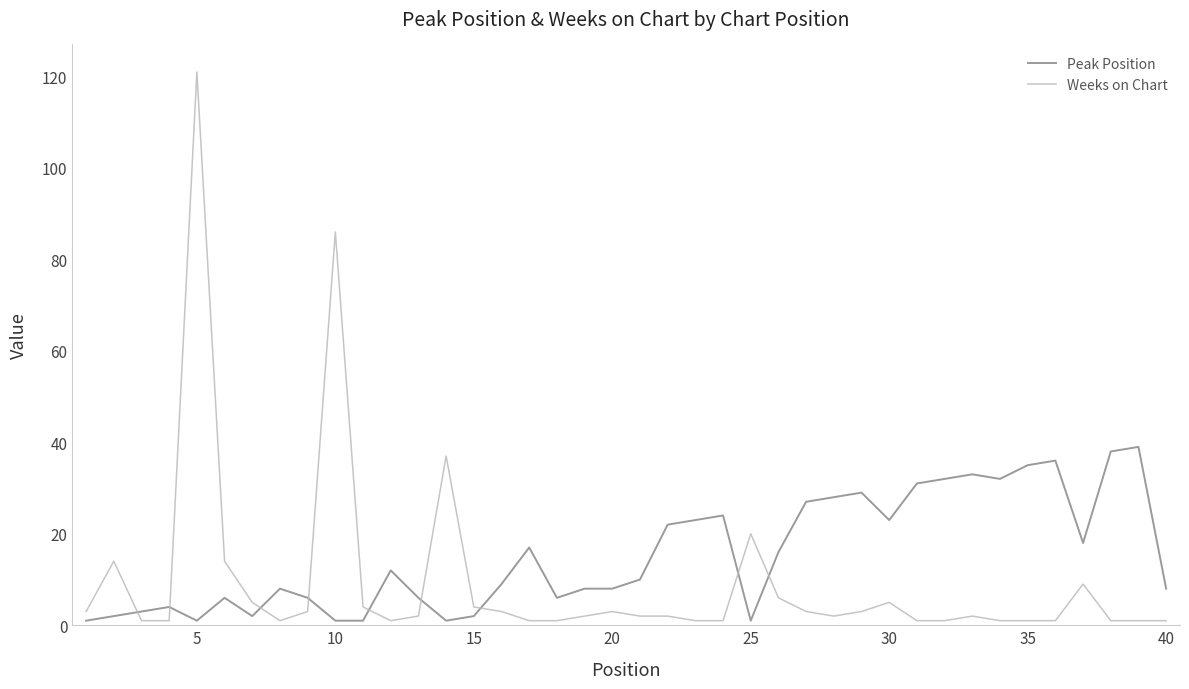

Reading left to right, extract all data points from this chart.

Peak Position: 1	2	3	4	1	6	2	8	6	1	1	12	6	1	2	9	17	6	8	8	10	22	23	24	1	16	27	28	29	23	31	32	33	32	35	36	18	38	39	8
Weeks on Chart: 3	14	1	1	121	14	5	1	3	86	4	1	2	37	4	3	1	1	2	3	2	2	1	1	20	6	3	2	3	5	1	1	2	1	1	1	9	1	1	1